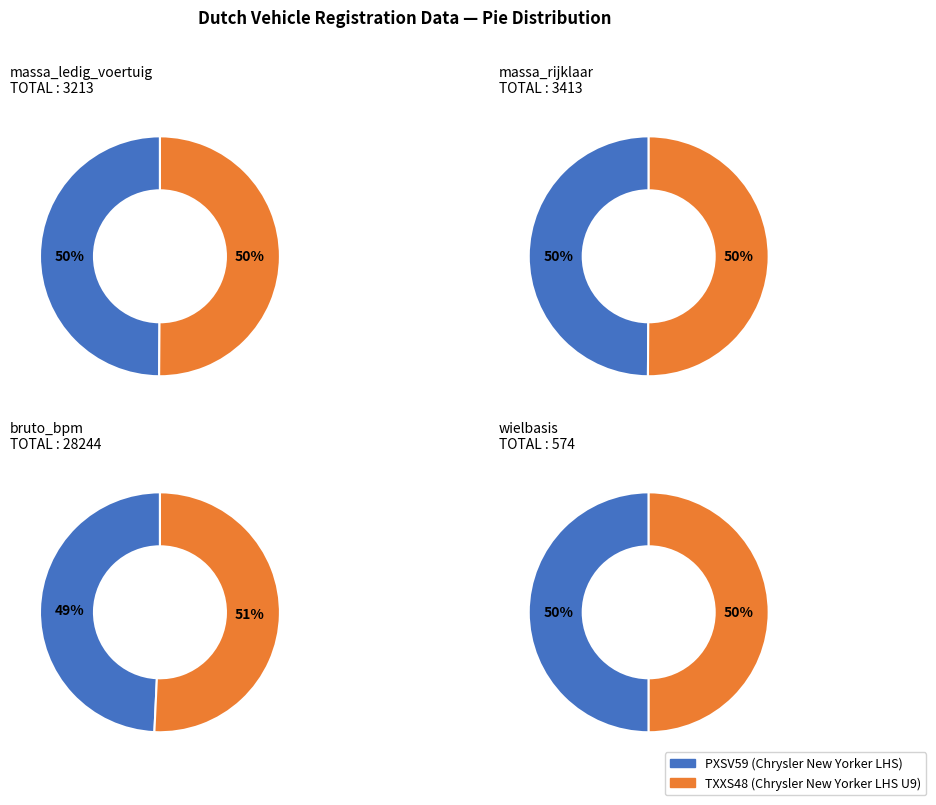

Is there a majority slice in this chart?

Yes